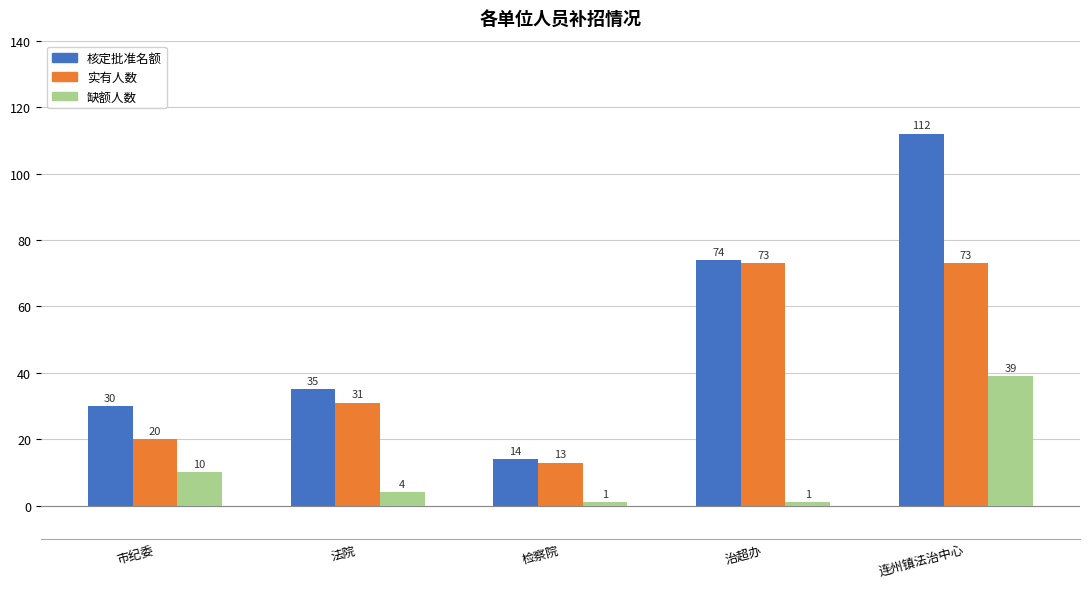

What is the approximate value of 缺额人数 at 检察院?

1